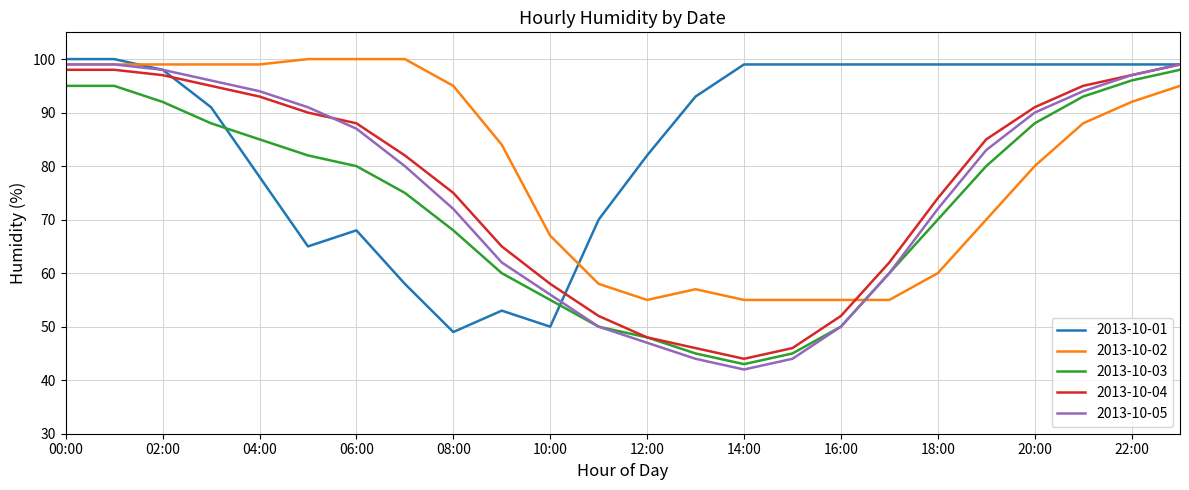

What is the maximum value shown in the chart?

100